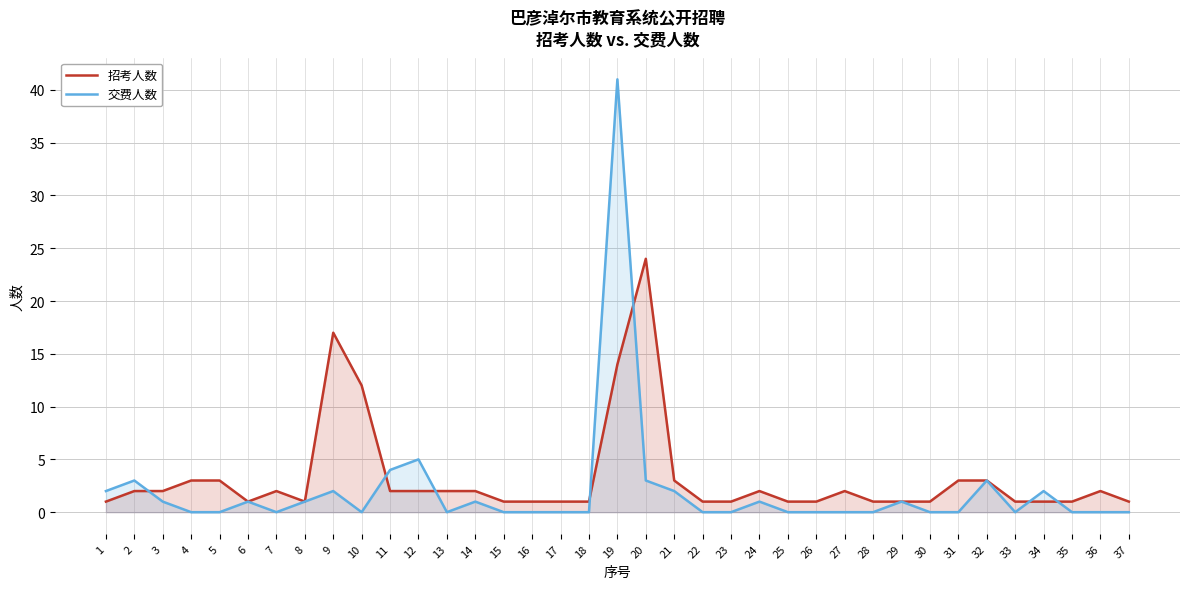

Which series changed the most between 19 and 32?

交费人数